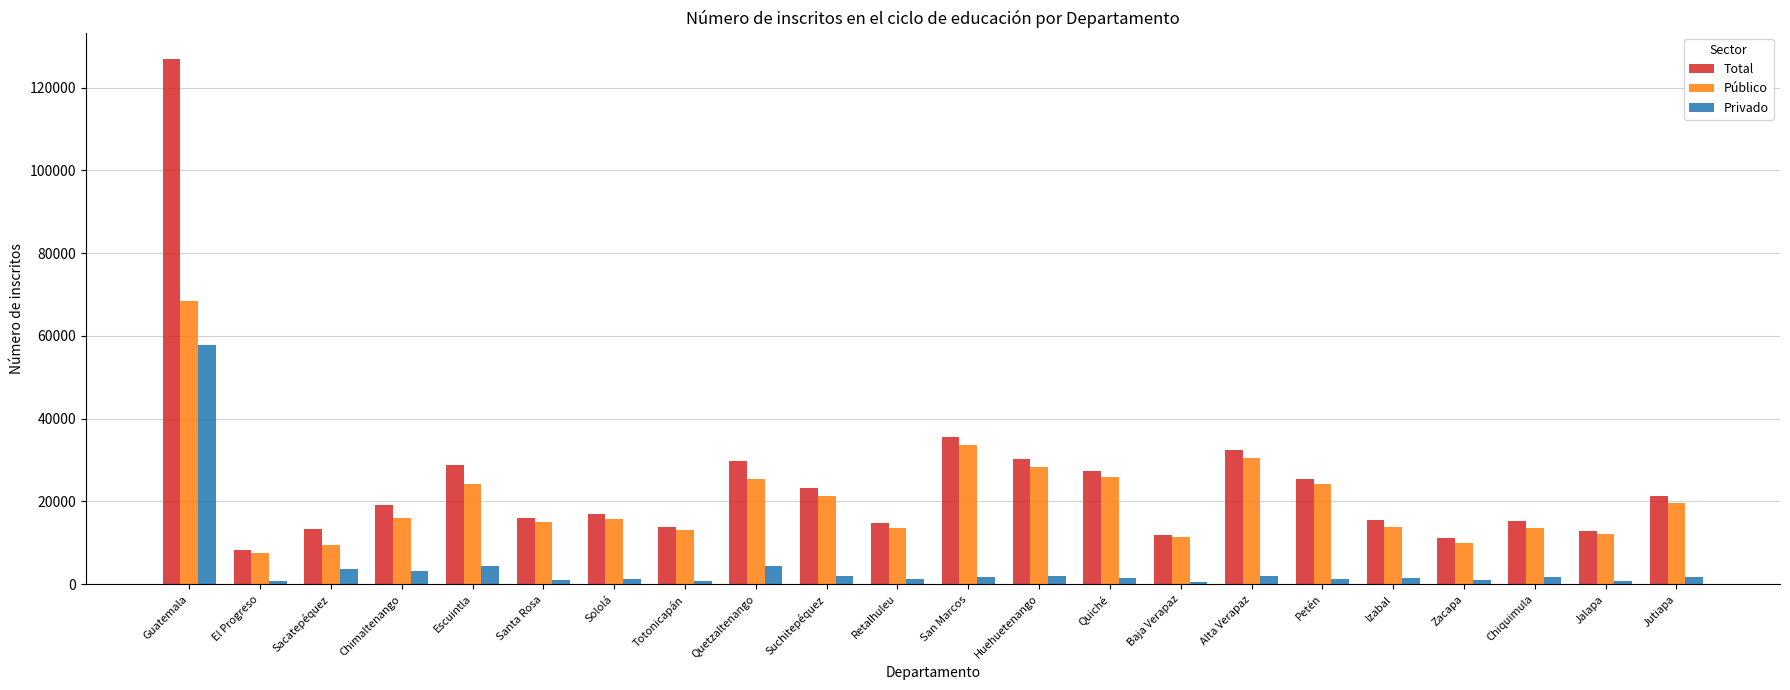

Which series changed the most between Escuintla and San Marcos?

Público